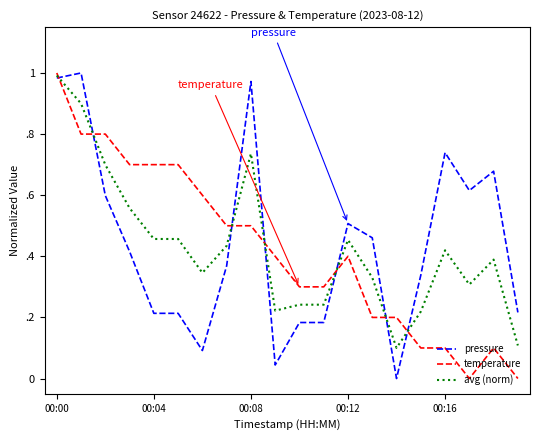

Reading left to right, transcribe all the data shown in this chart.

pressure: 1.0	1.0	0.6	0.4	0.2	0.2	0.1	0.4	1.0	0.0	0.2	0.2	0.5	0.5	0.0	0.3	0.7	0.6	0.7	0.2
temperature: 1.0	0.8	0.8	0.7	0.7	0.7	0.6	0.5	0.5	0.4	0.3	0.3	0.4	0.2	0.2	0.1	0.1	0.0	0.1	0.0
avg (norm): 1.0	0.9	0.7	0.6	0.5	0.5	0.3	0.4	0.7	0.2	0.2	0.2	0.5	0.3	0.1	0.2	0.4	0.3	0.4	0.1